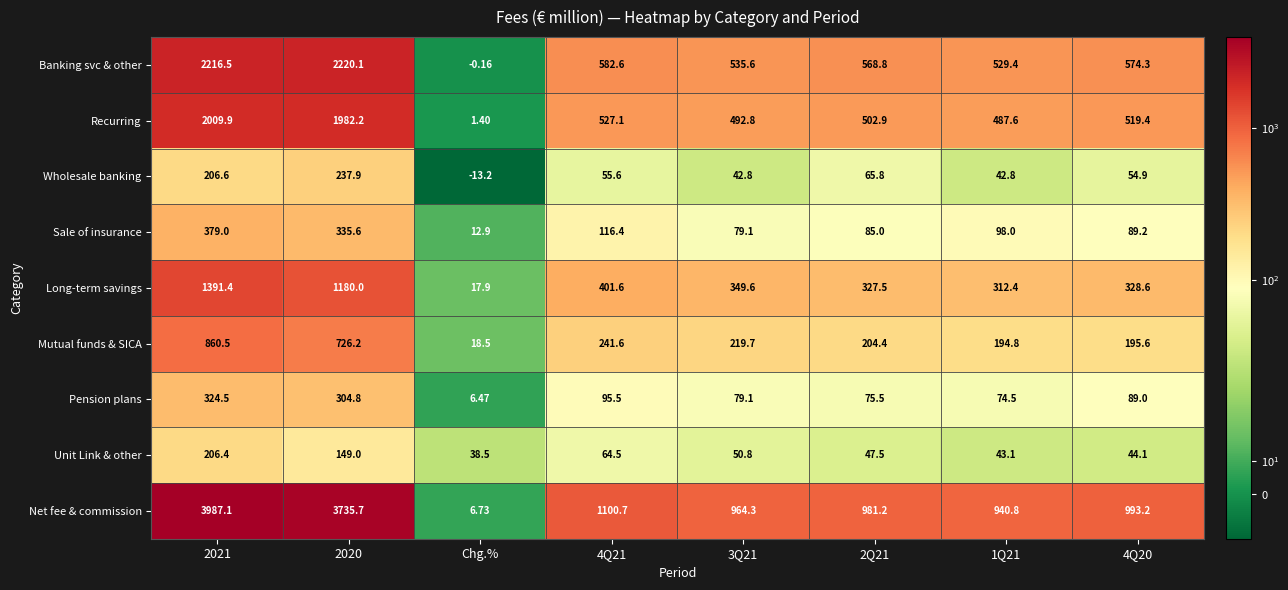

Rank the series by their maximum value, from lowest to highest.

Unit Link & other, Wholesale banking, Pension plans, Sale of insurance, Mutual funds & SICA, Long-term savings, Recurring, Banking svc & other, Net fee & commission